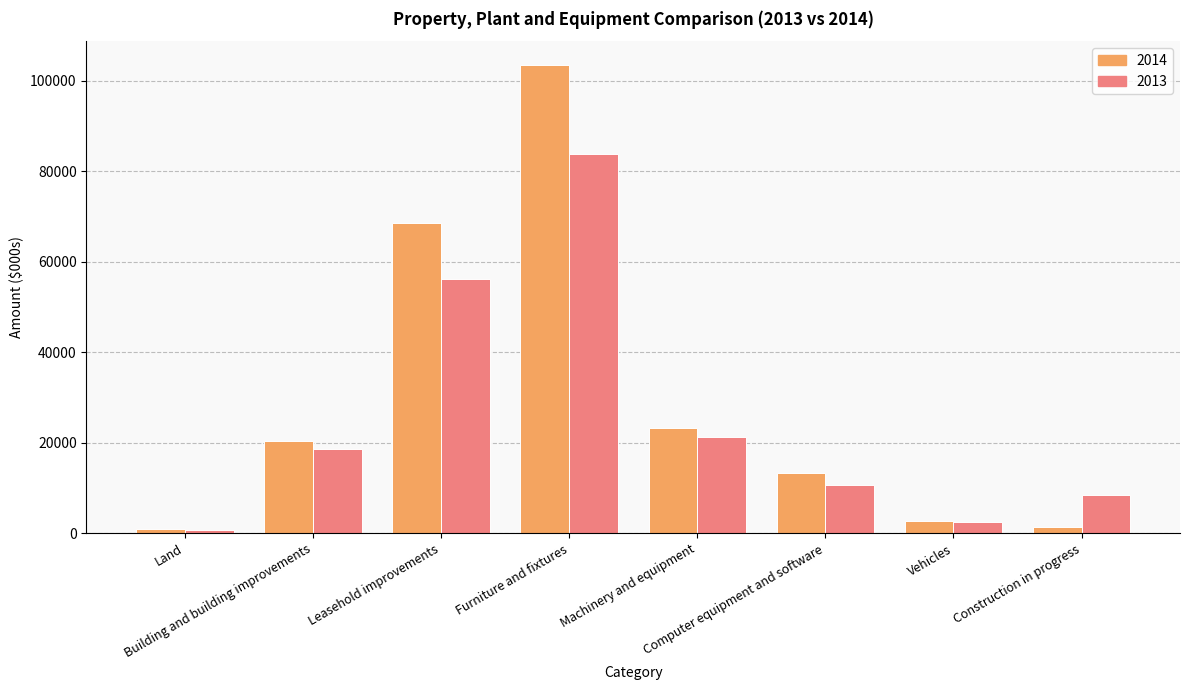

How many groups of bars are there?

8